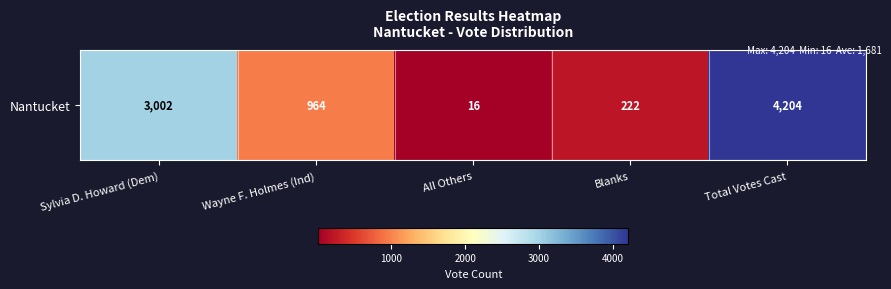

What is the change in value from Wayne F. Holmes (Ind) to Total Votes Cast?

+3240